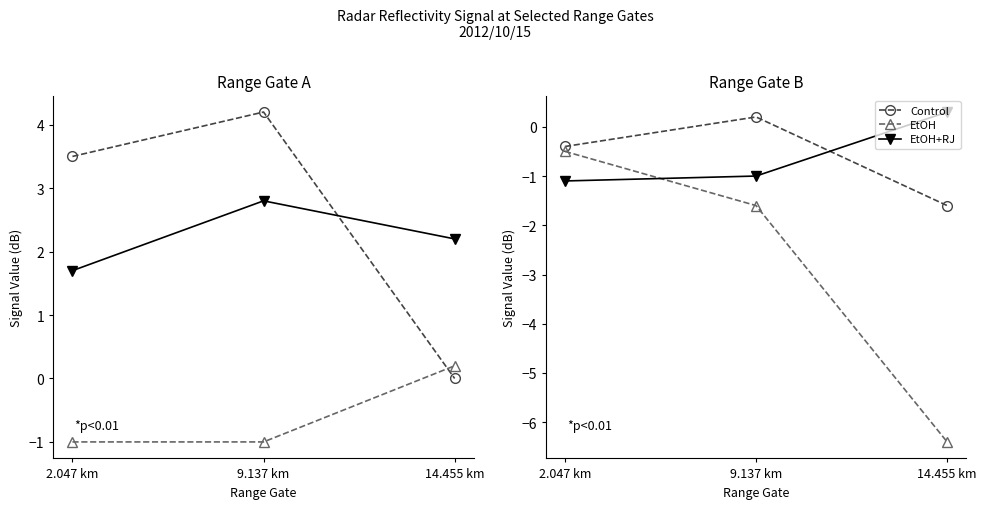

How many lines are shown in the chart?

3